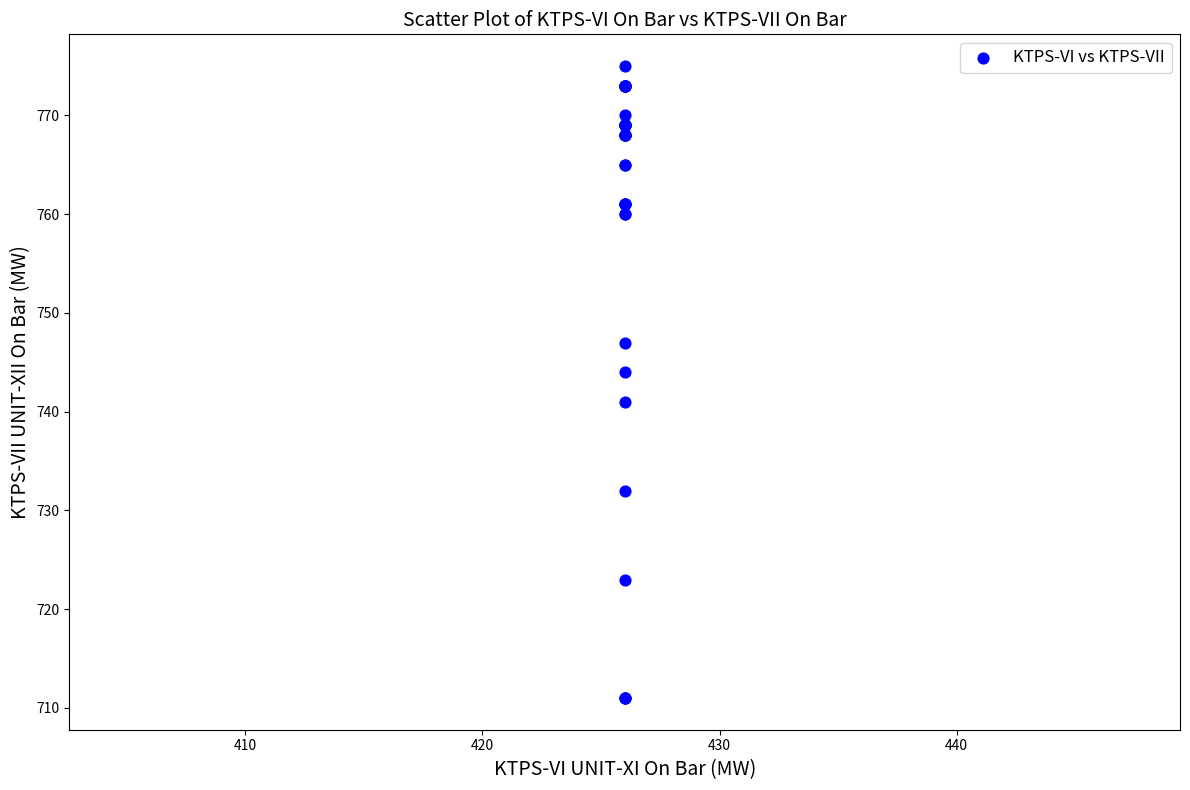

What Y value in the scatter plot is closest to 743?

744